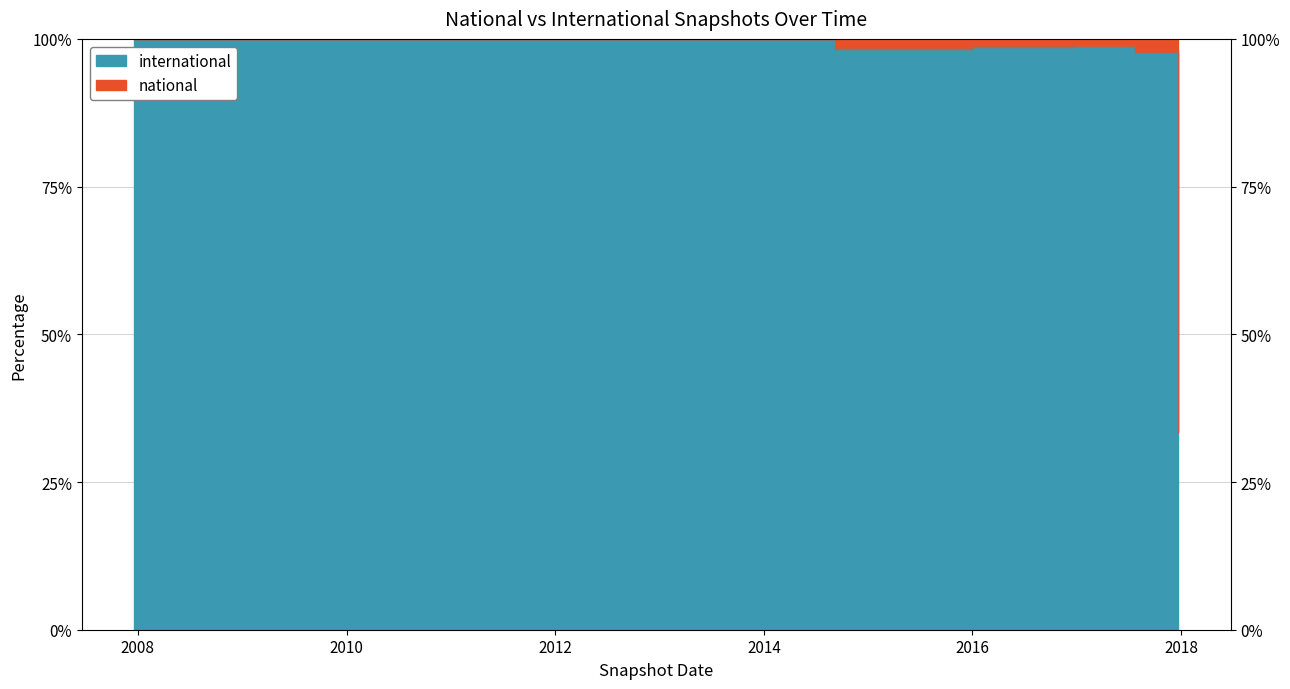

The chart shows a value of 164.3 at 2013-02-20. True or false?

False